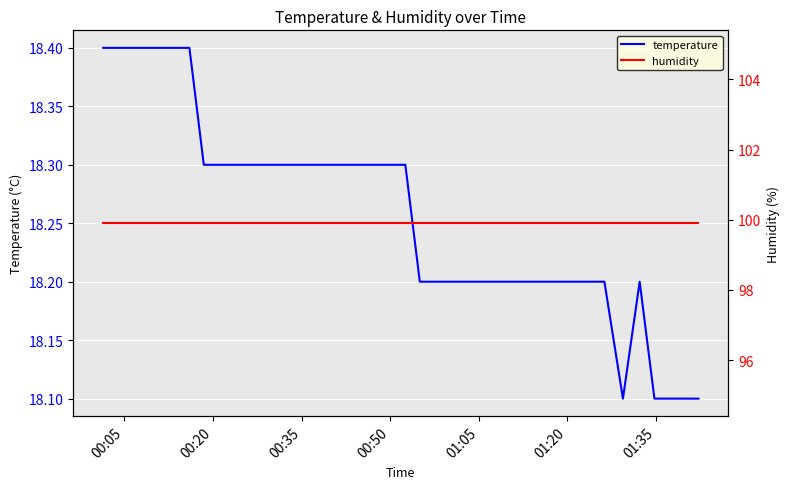

How many temperature values are between 18 and 19?

40